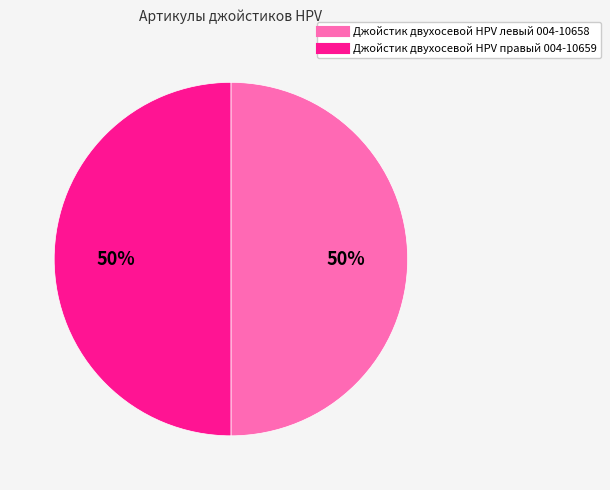

Approximately how many times larger is the value at Джойстик двухосевой HPV левый 004-10658 compared to Джойстик двухосевой HPV правый 004-10659?

1.0